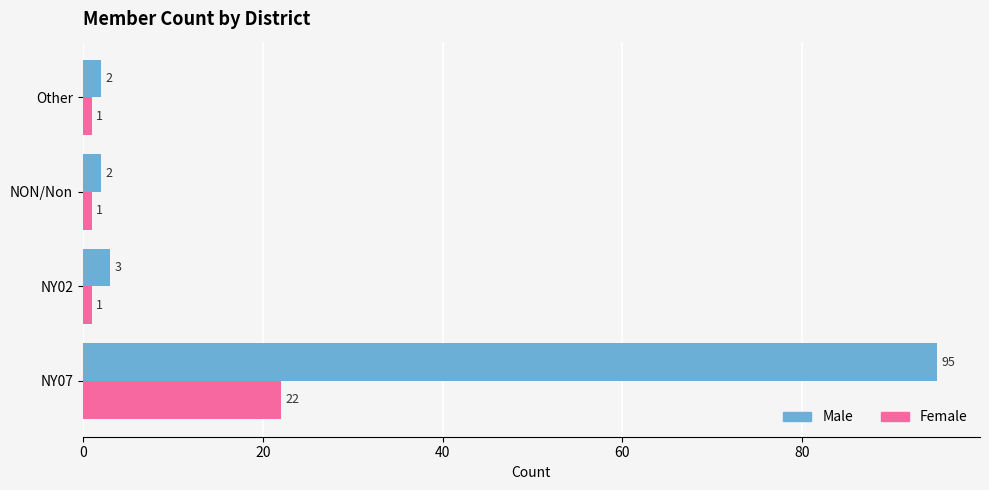

Which series has the widest spread of values?

Male